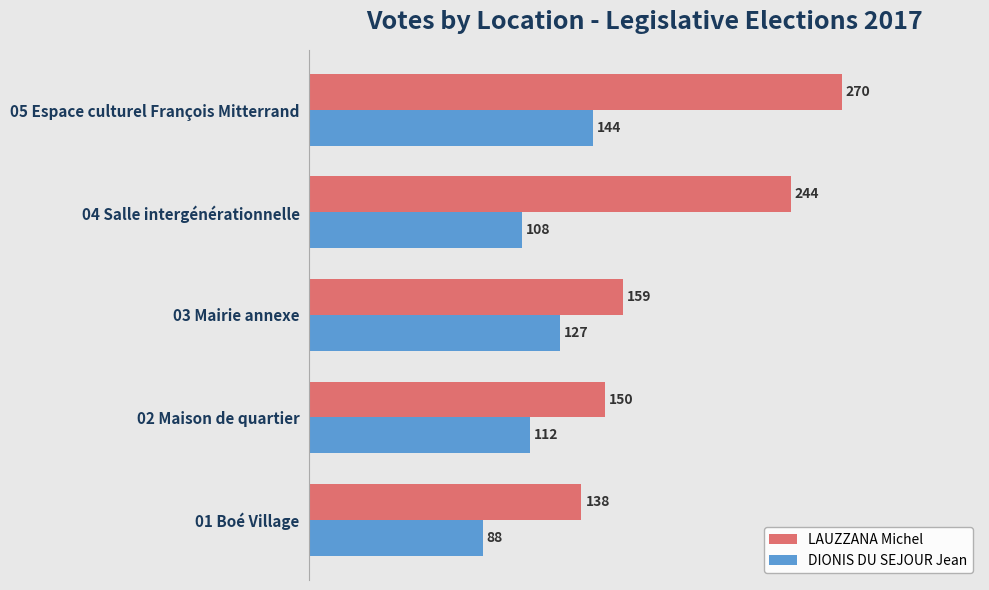

What is the sum of all DIONIS DU SEJOUR Jean values?

579